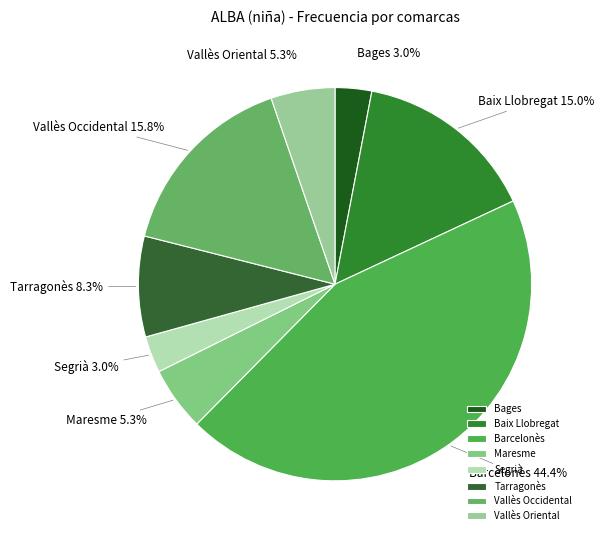

To the nearest percent, what is the combined percentage of Vallès Occidental and Bages?

19%